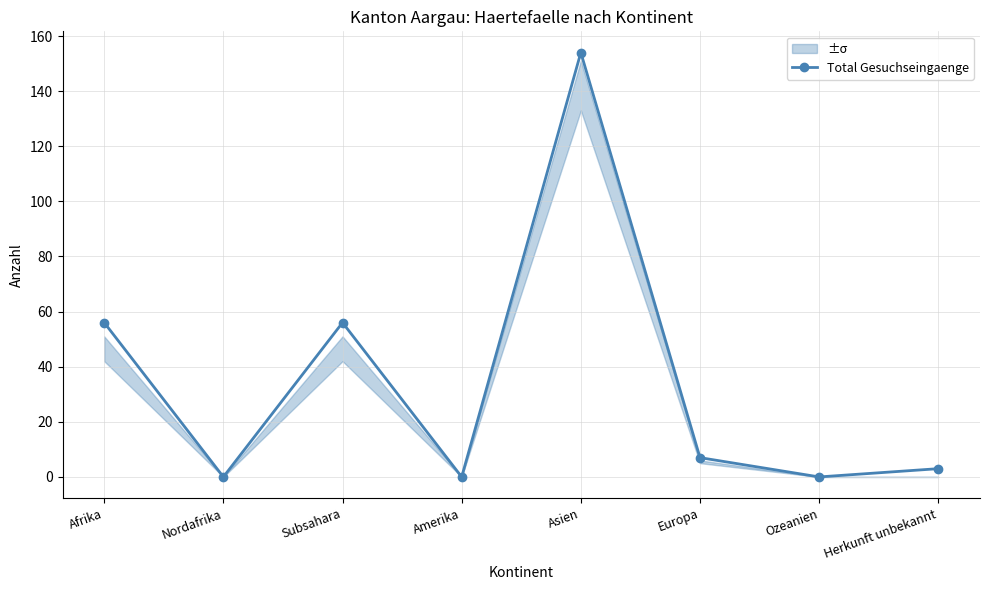

Reading left to right, transcribe all the data shown in this chart.

56	0	56	0	154	7	0	3